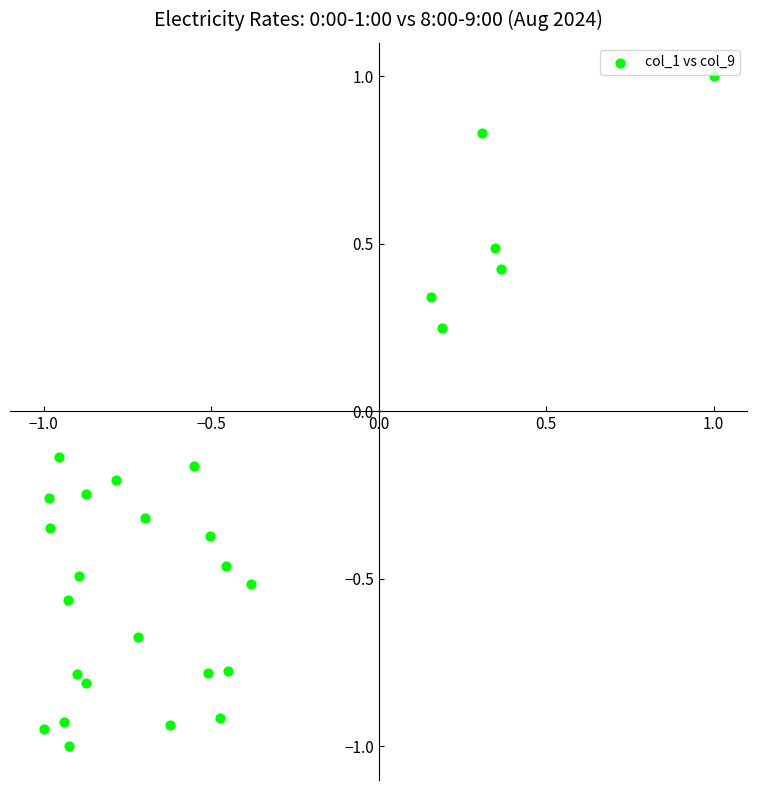

What is the range of Y values (max minus min)?

2.0